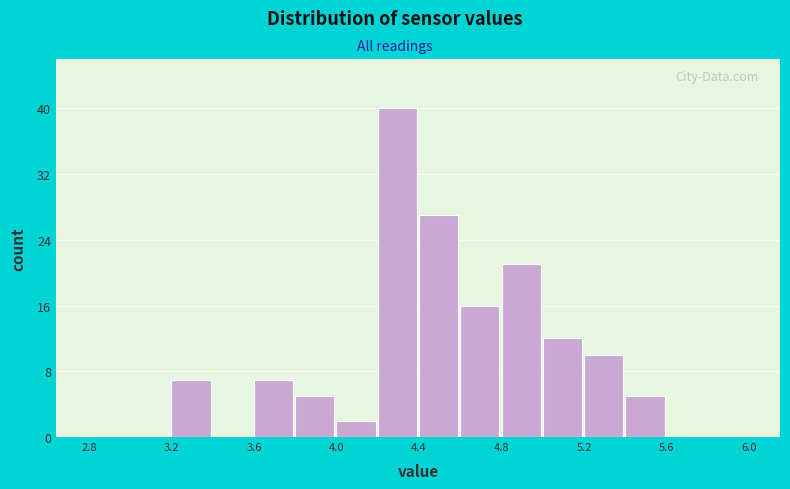

What is the height of the bar covering 4.2 to 4.4 on the x-axis? The values are not printed on the chart, so give them approximately, as read against the axis.

40